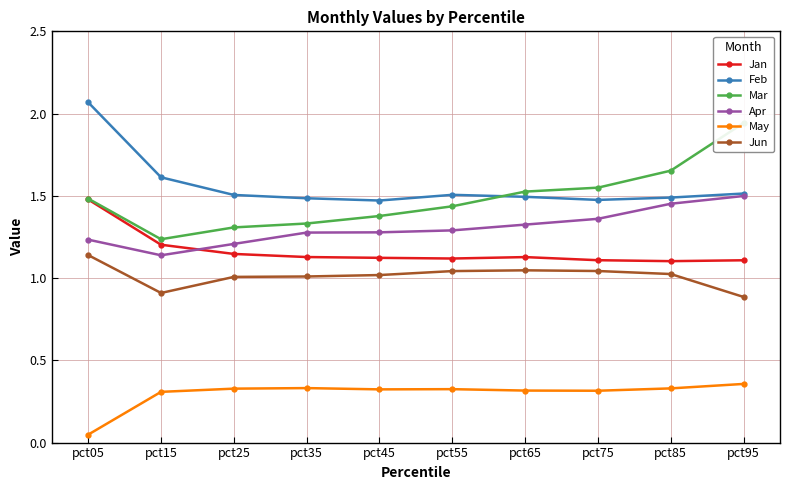

Which series has the largest total across all categories?

Feb